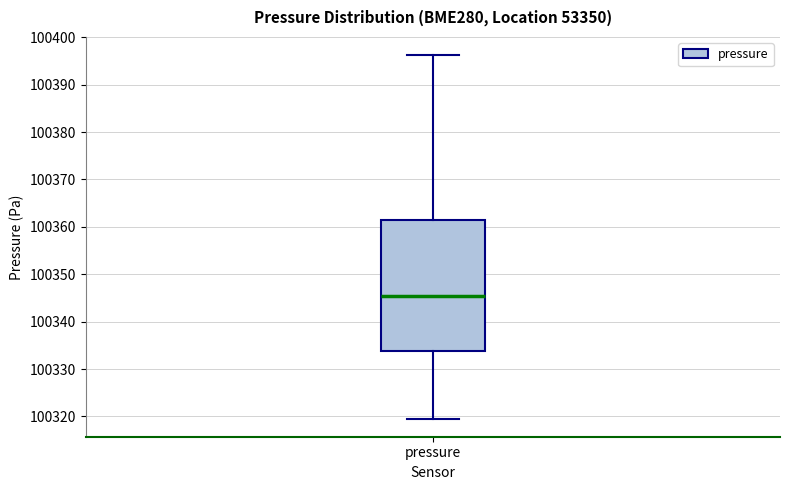

Read this box plot against the y-axis: the position of the median line, the range covered by the box, and the ends of both whiskers. The values are not printed on the chart, so give them approximately, as read against the axis.

median 100345, box 100334 to 100361, whiskers 100320 to 100396